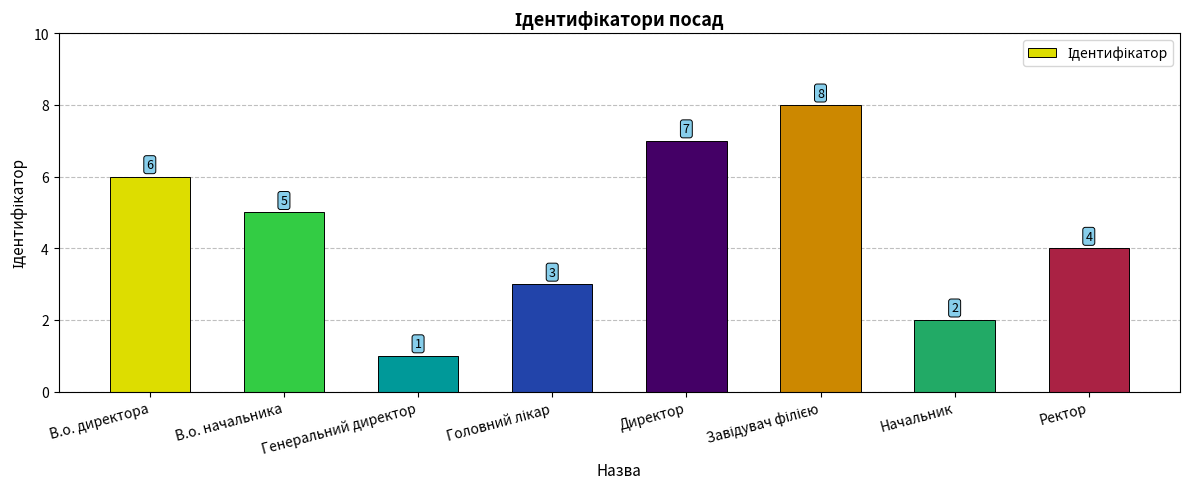

What is the maximum value shown in the chart?

8